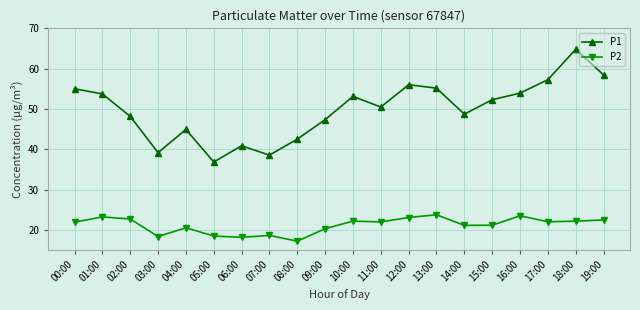

How many data points in P1 are above 52?

10